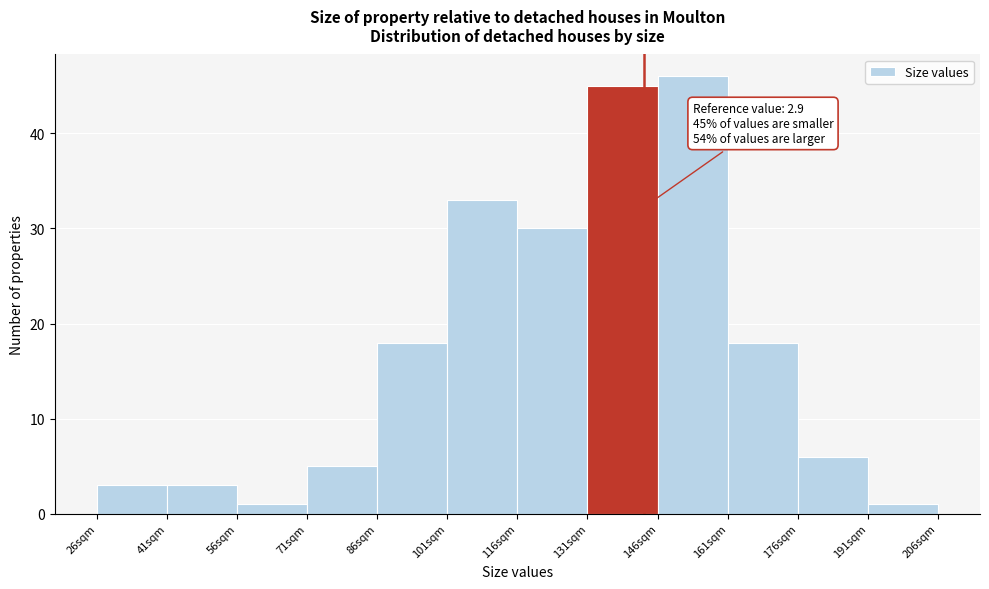

Reading left to right, transcribe all the data shown in this chart.

26sqm=3	41sqm=3	56sqm=1	71sqm=5	86sqm=18	101sqm=33	116sqm=30	131sqm=45	146sqm=46	161sqm=18	176sqm=6	191sqm=1